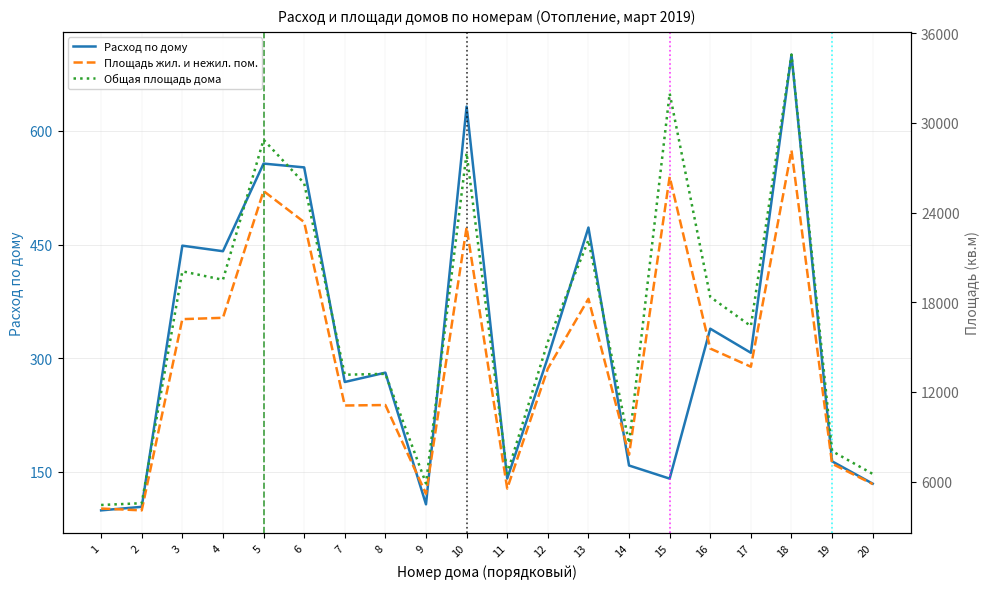

True or false: Общая площадь дома has more than 0 points higher than both neighbors.

True